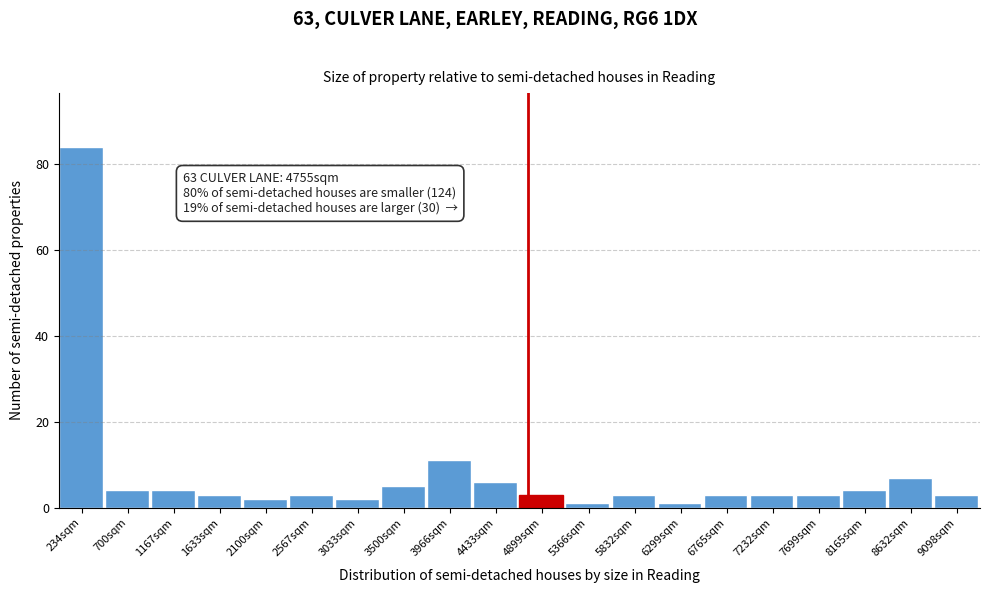

Over which range of the x-axis is the bar tallest?

0 to 450